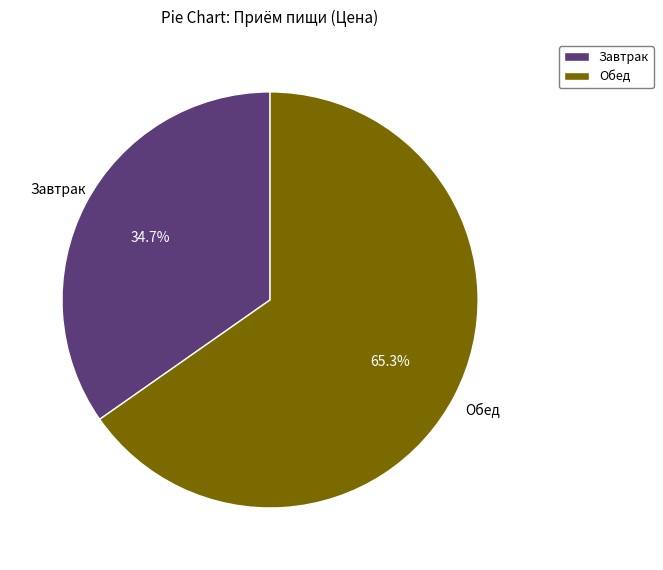

Combined, what portion of the pie is Обед and Завтрак?

100.0%